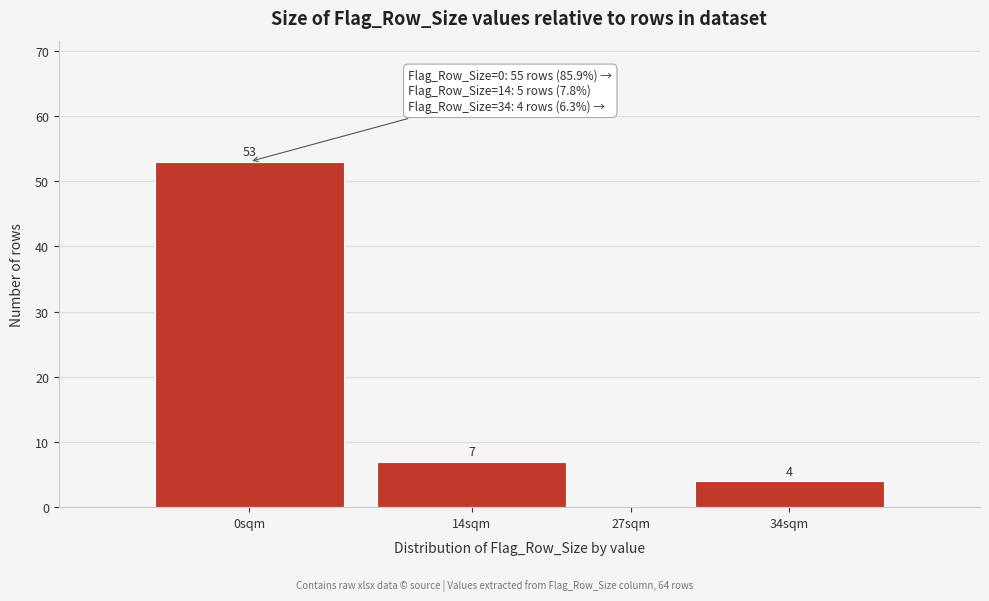

Reading left to right, list all the values displayed in this chart.

0sqm=53	14sqm=7	27sqm=0	34sqm=4